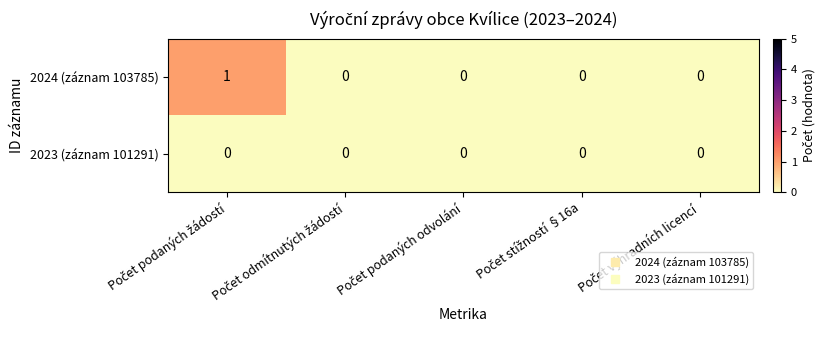

Count the number of data series in this chart.

2